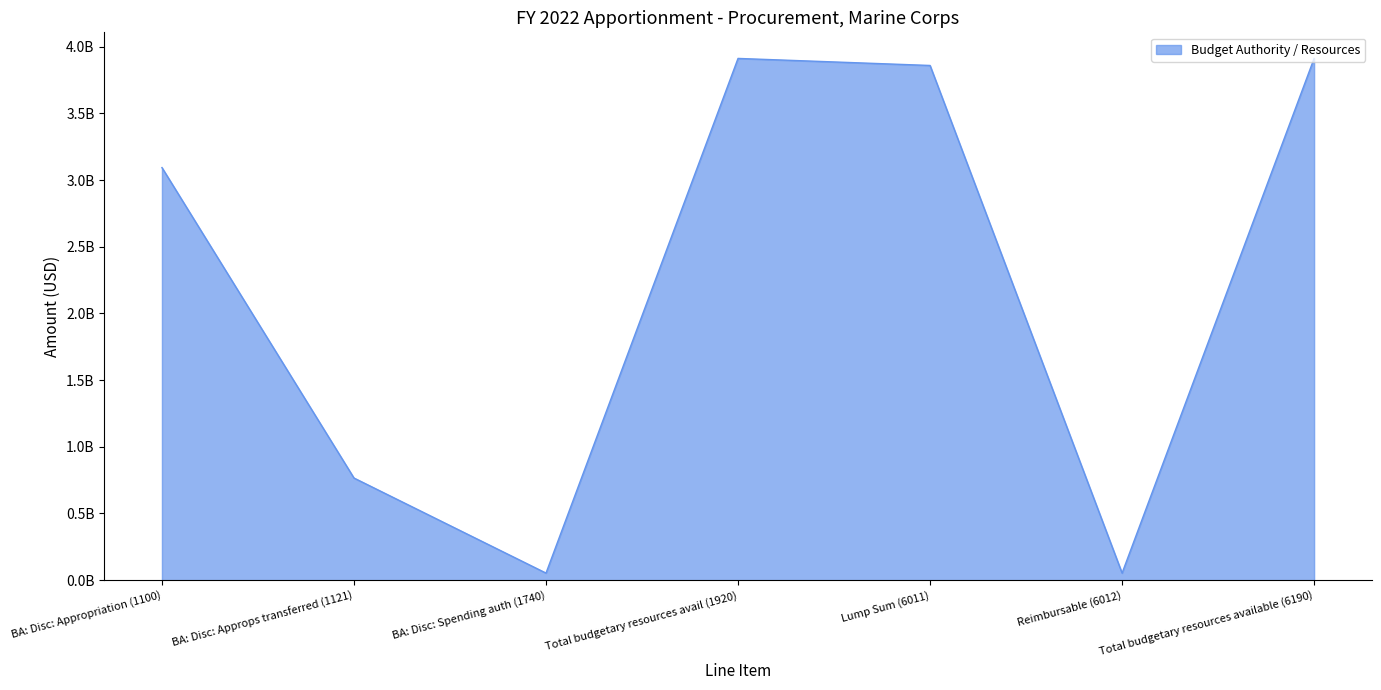

What is the change in value from Lump Sum (6011) to Total budgetary resources available (6190)?

+52830000